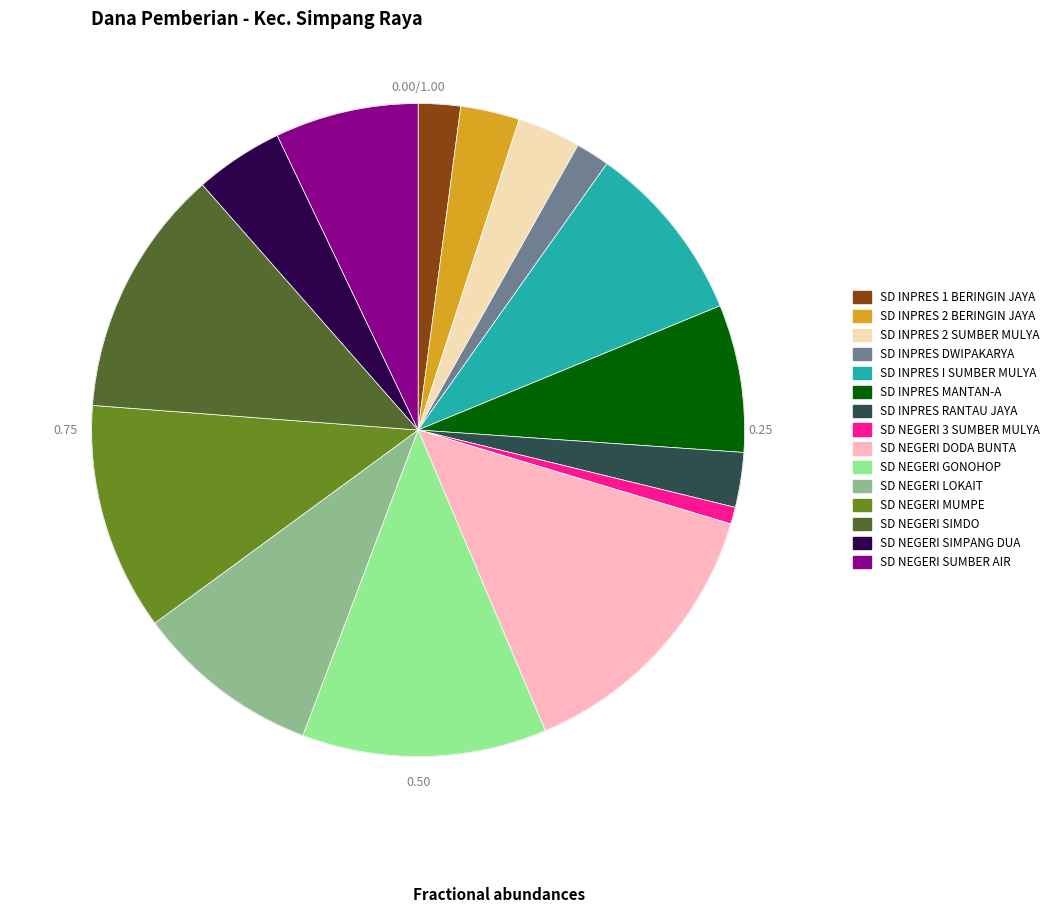

What percentage is the SD INPRES I SUMBER MULYA slice, to the nearest percent?

9%